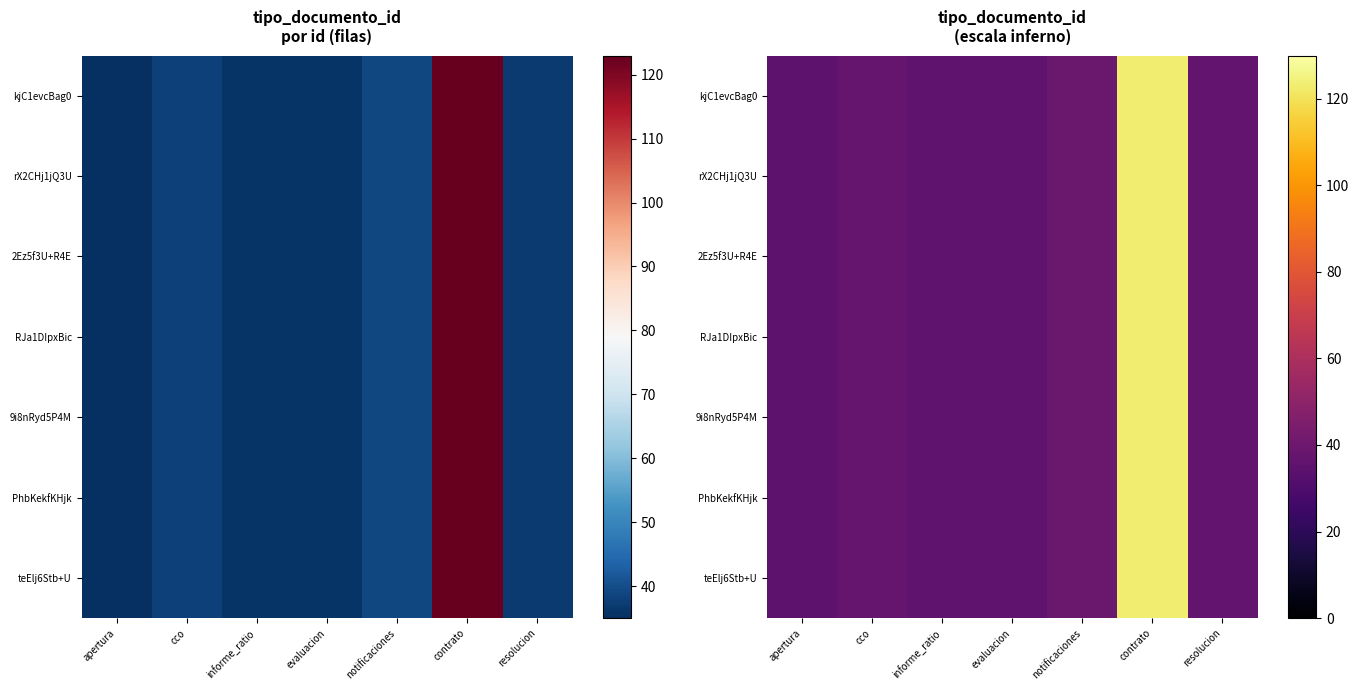

Is the value of PhbKekfKHjk at contrato greater than the value of rX2CHj1jQ3U at resolucion?

Yes